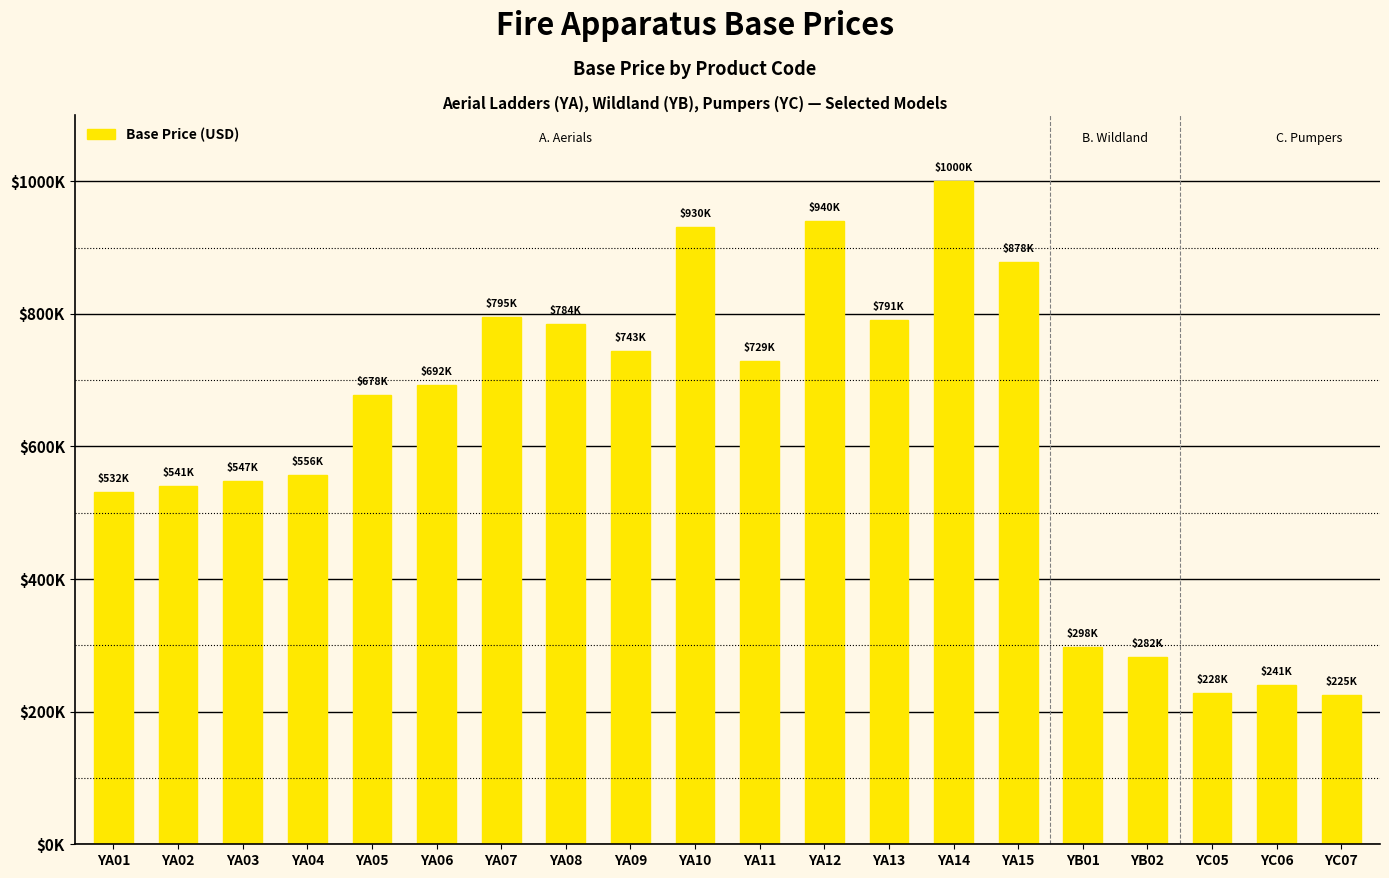

Which label corresponds to the largest value in the chart?

YA14